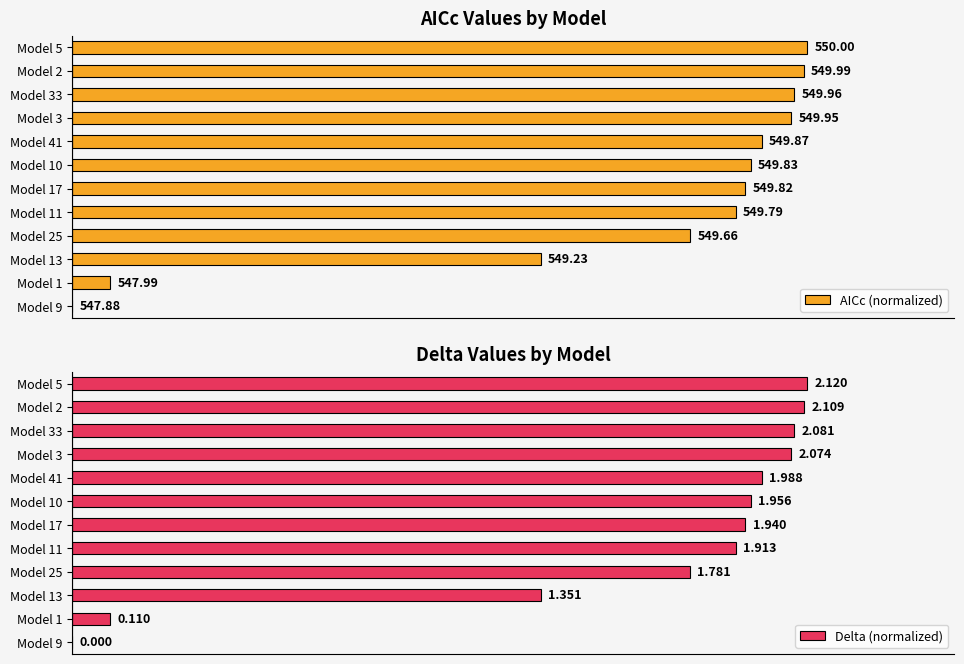

How many values in Delta (normalized) are above zero?

11